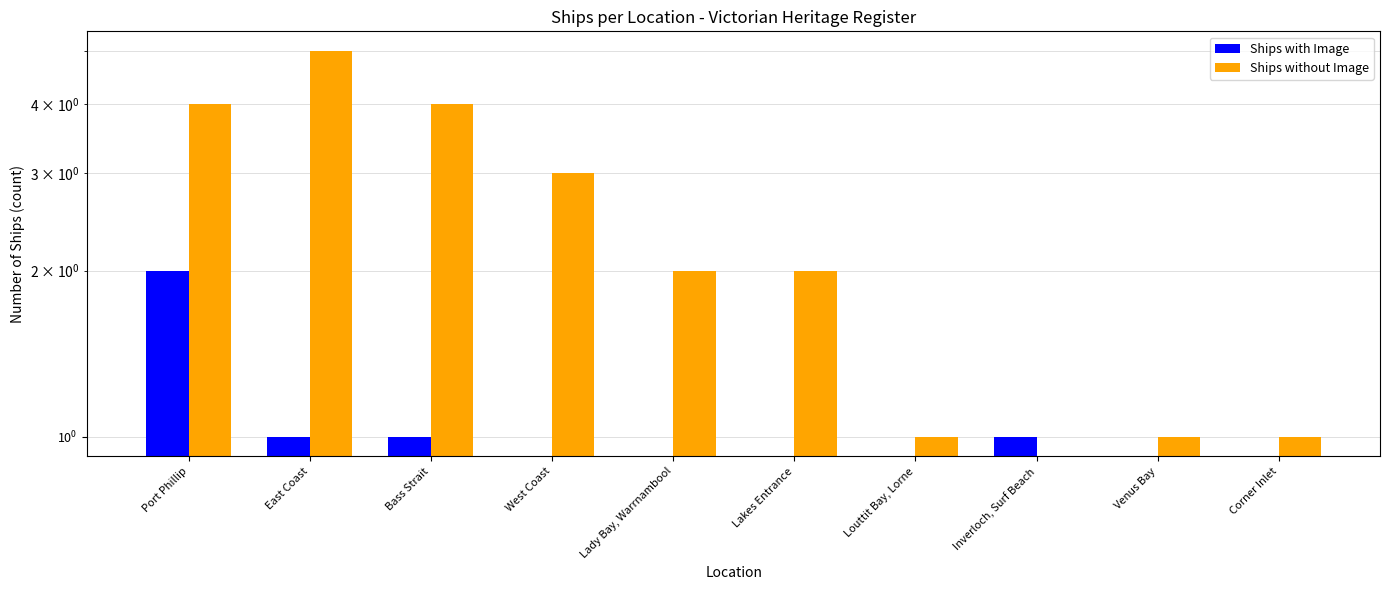

At Lakes Entrance, list the series in order from largest to smallest.

Ships without Image, Ships with Image